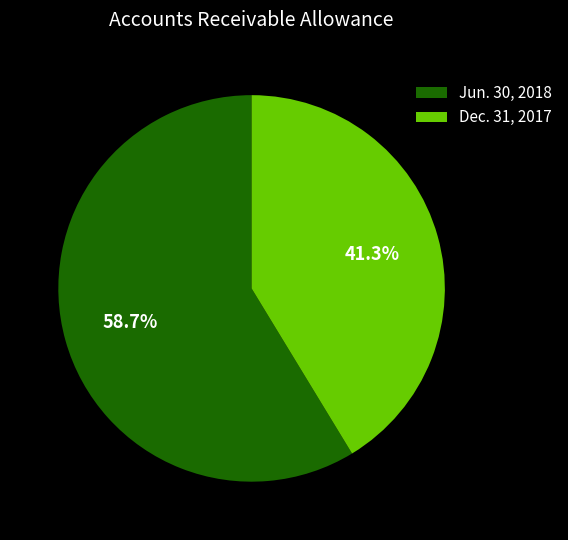

What is the ratio of the value at Jun. 30, 2018 to the value at Dec. 31, 2017?

1.4